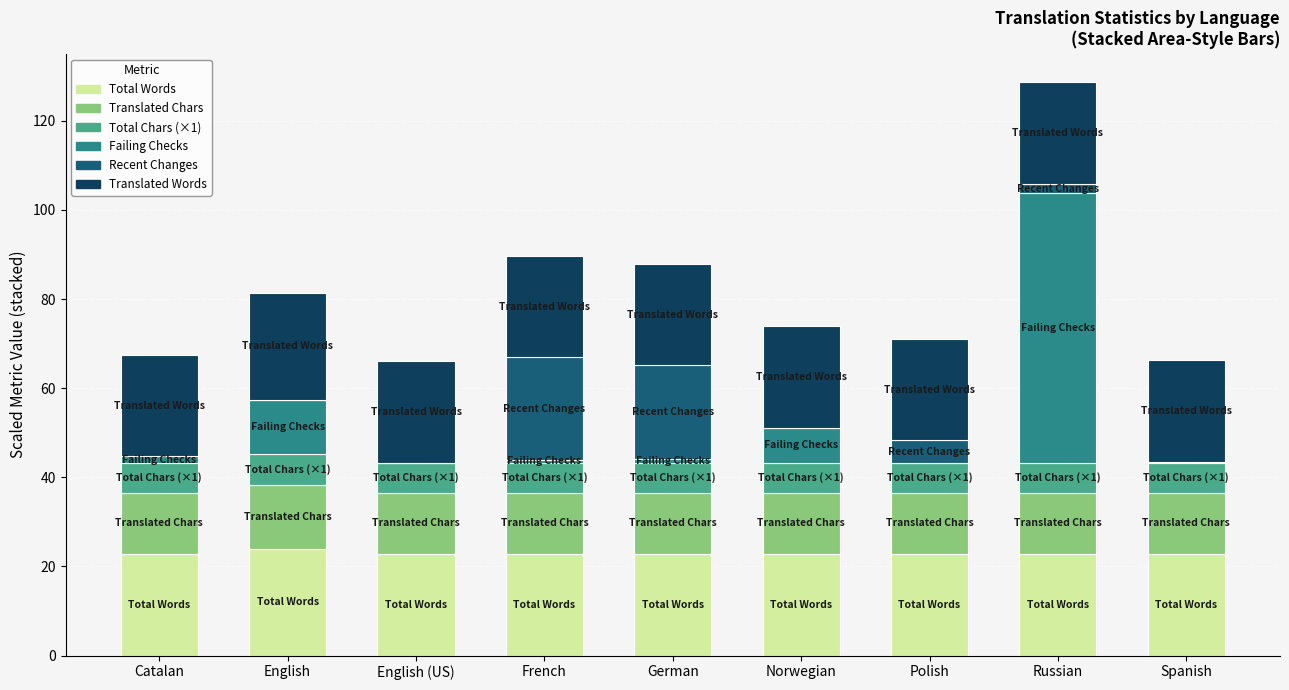

At which category is the sum across all series the highest?

Russian